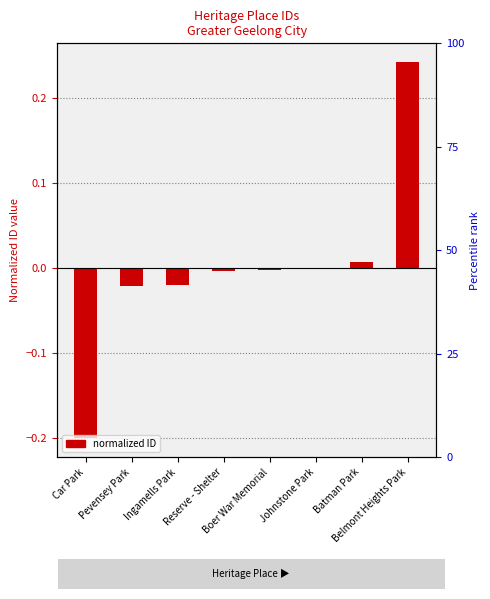

What is the smallest value displayed?

-0.2